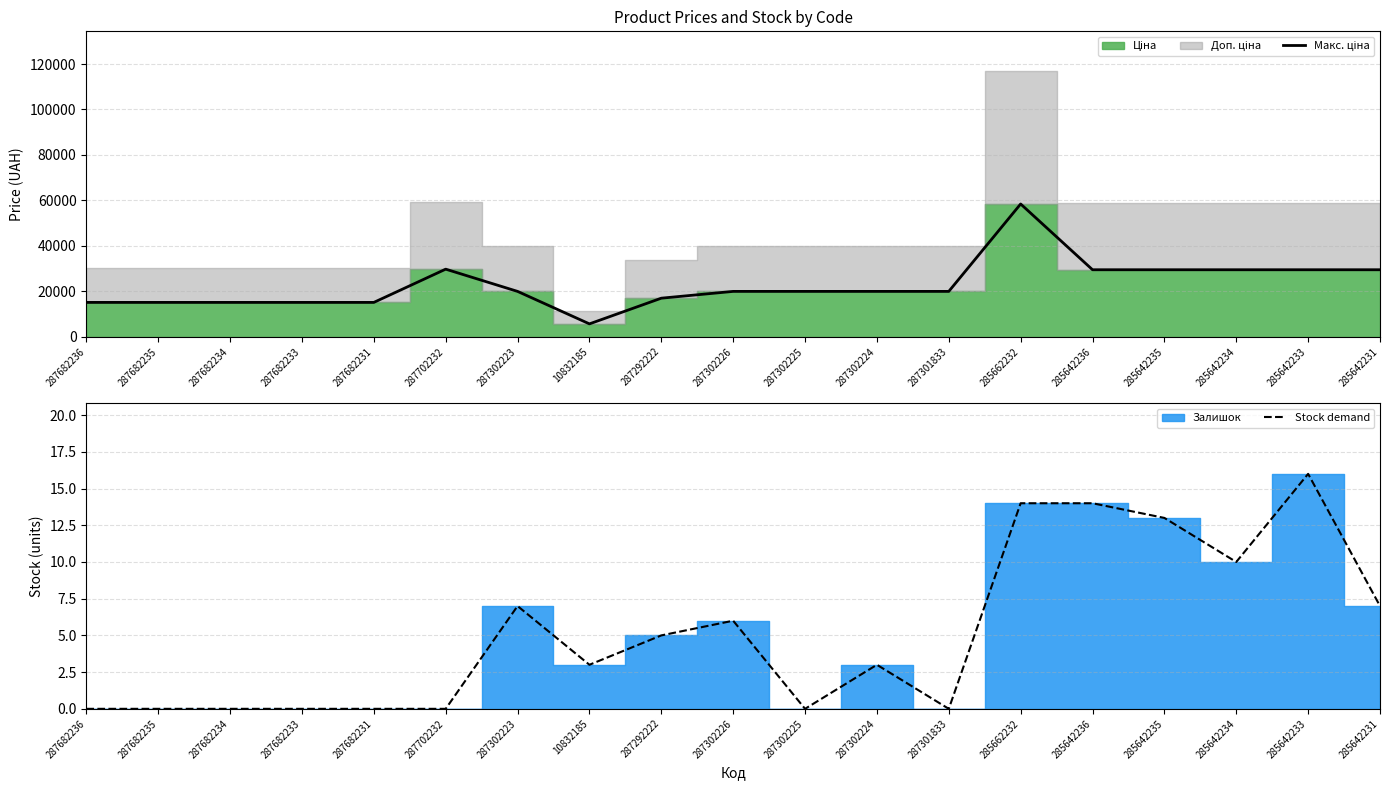

What is the difference between the highest and lowest values at 287682235?

15120.0